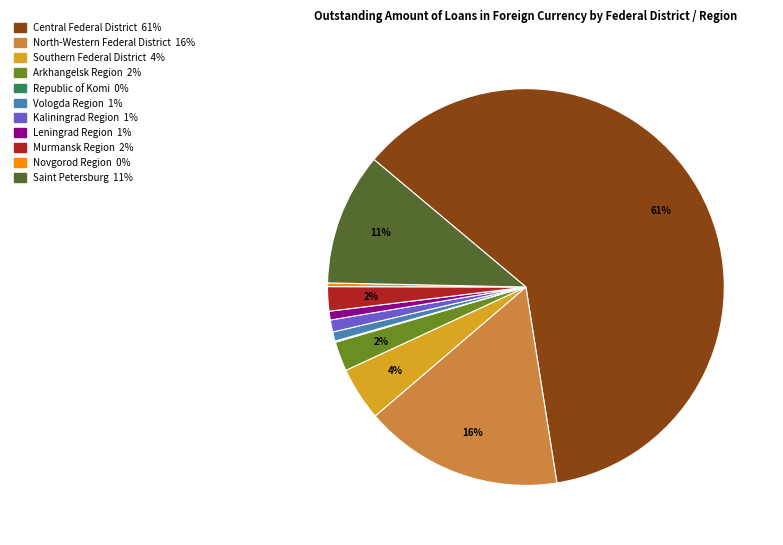

Between Kaliningrad Region and Murmansk Region, which is larger?

Murmansk Region